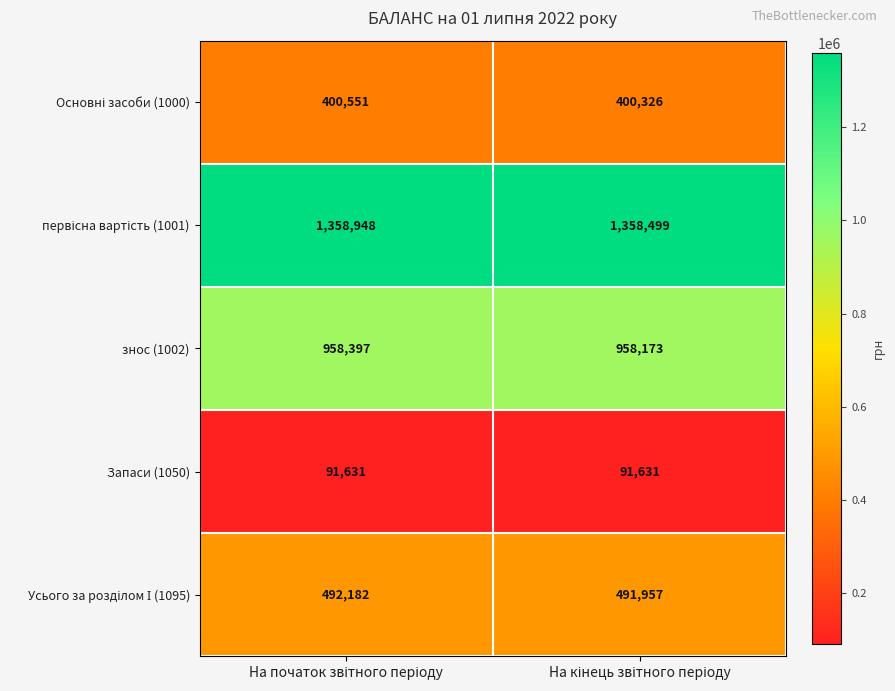

What is the minimum value for Запаси (1050)?

91631